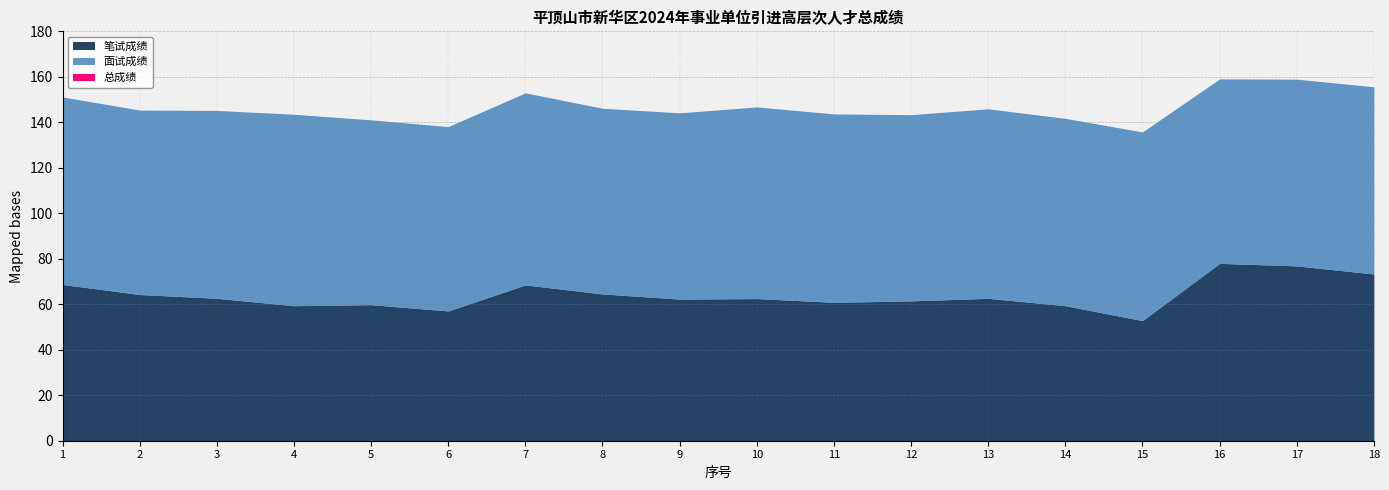

How many series are shown in this chart?

3